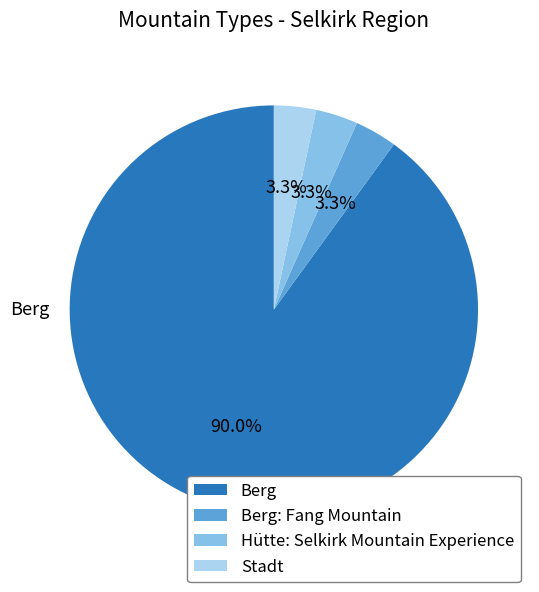

How many segments does this pie chart have?

4